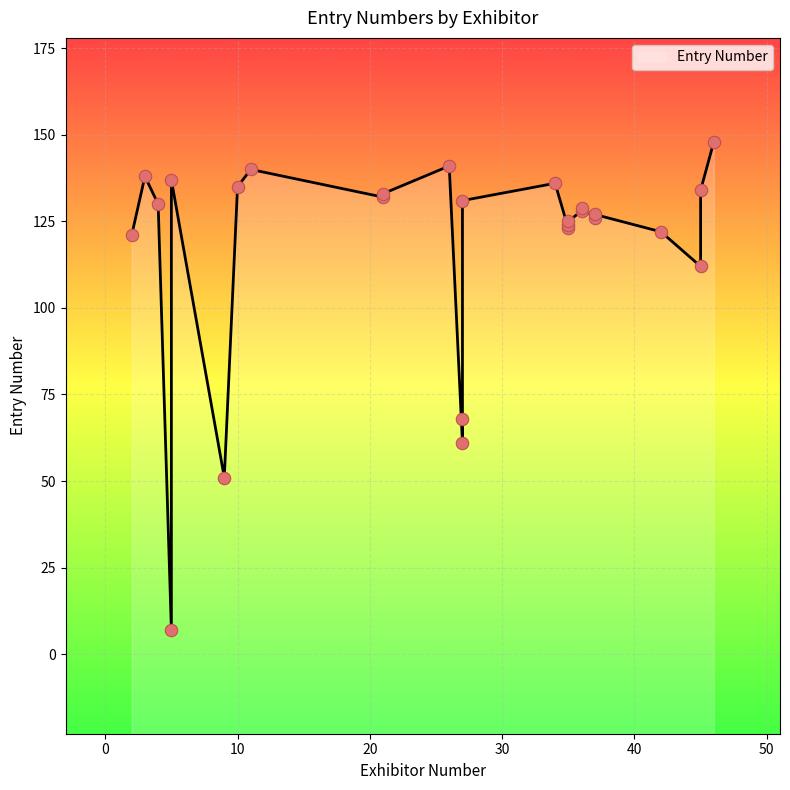

What is the ratio of the value at 37 to the value at 10?

0.9